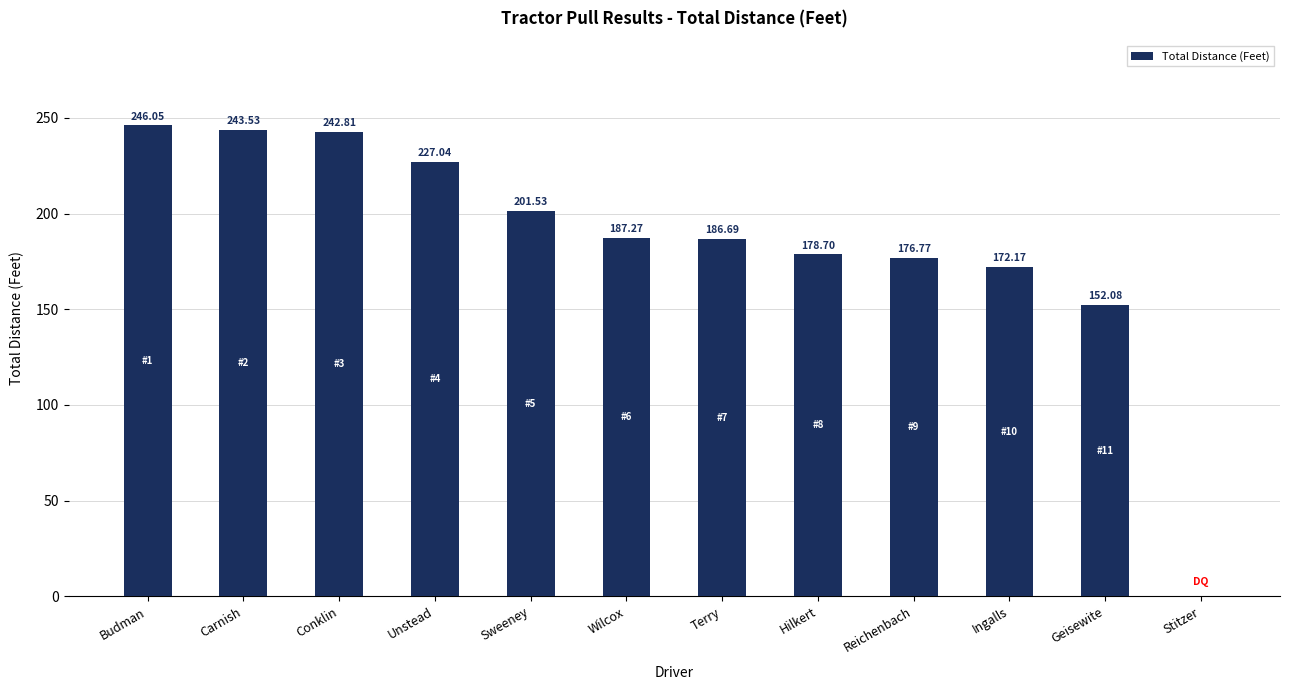

What is the sum of the values at Unstead and Carnish?

470.6